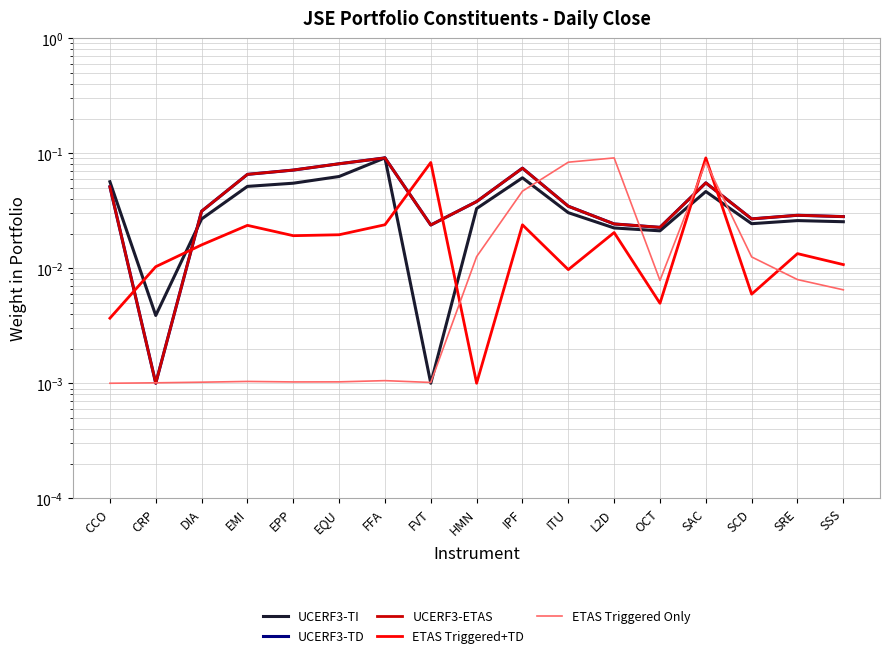

Which series has the largest total across all categories?

UCERF3-TD